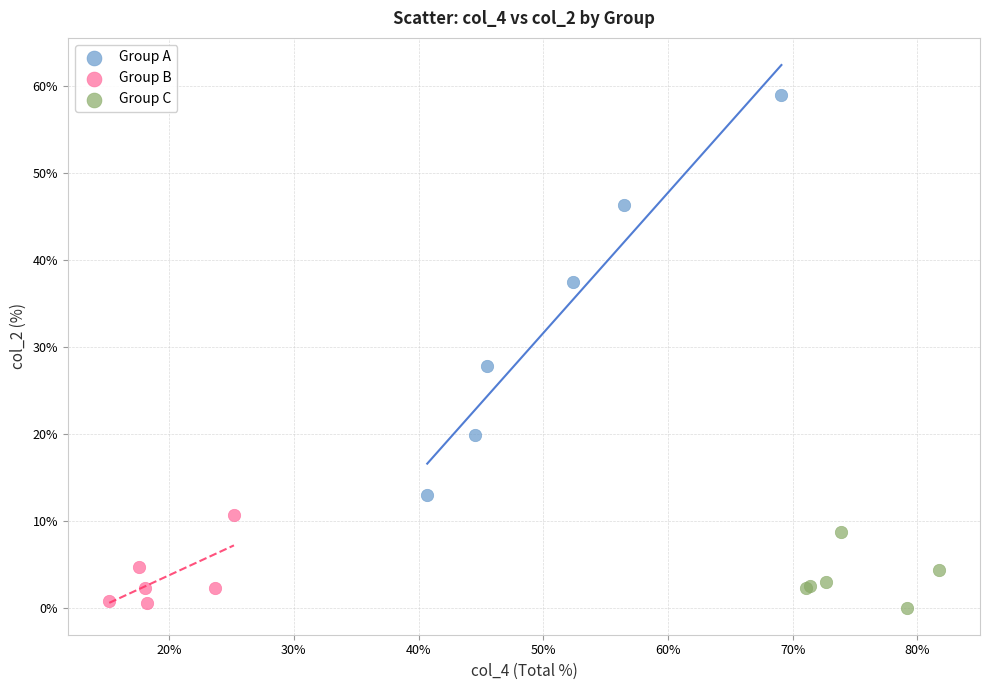

What are all the series names shown in the legend?

Group A, Group B, Group C